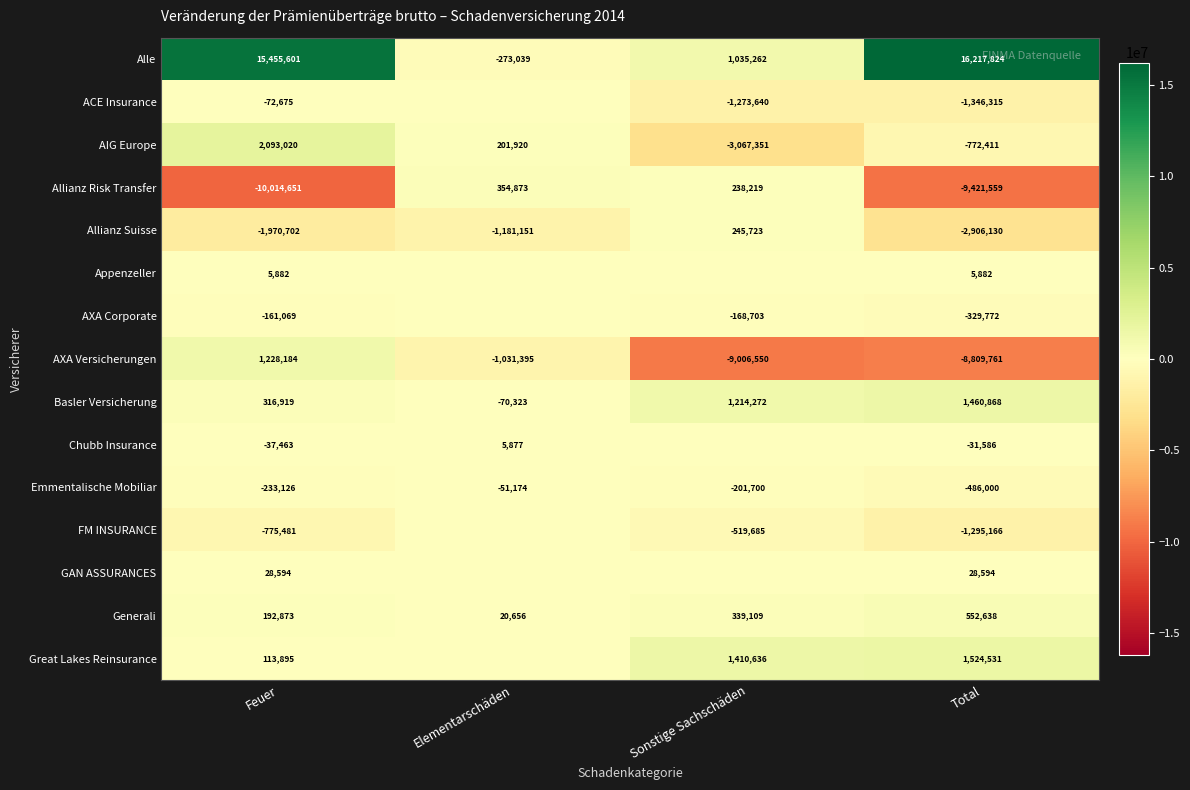

What is the smallest value displayed?

-10014651